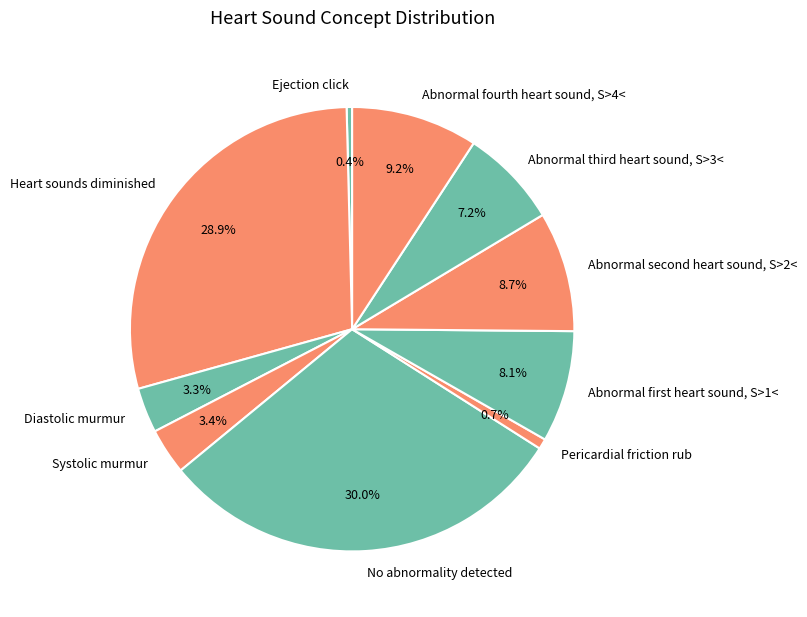

To the nearest percent, what portion does No abnormality detected represent?

30%